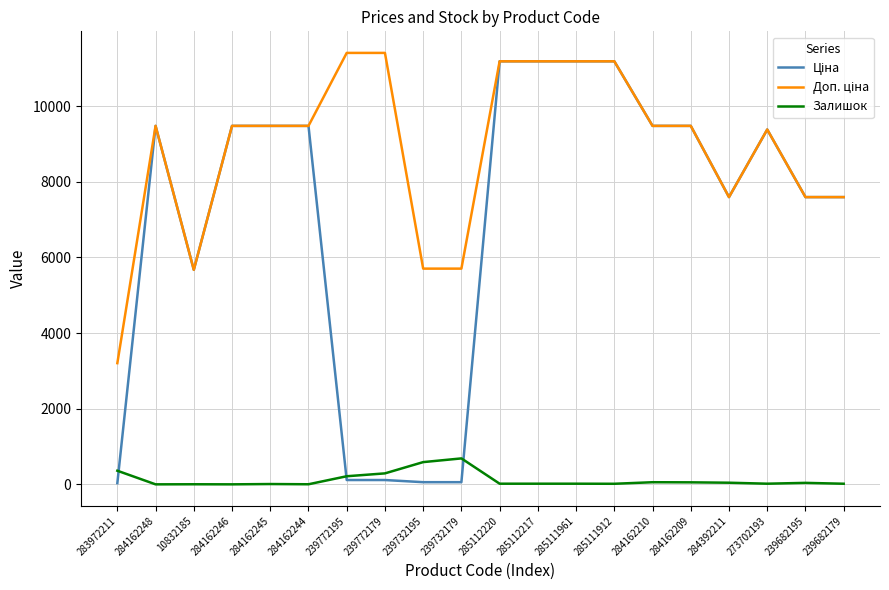

The Залишок series shows 56.0 at 284162210. True or false?

True